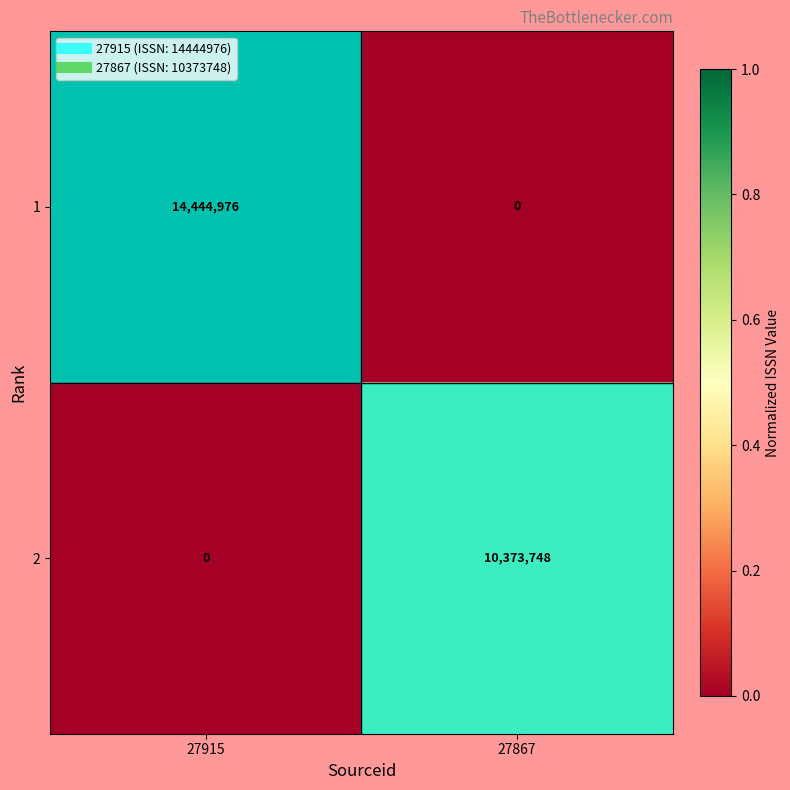

The value of 1 at 27867 is 7604159. True or false?

False